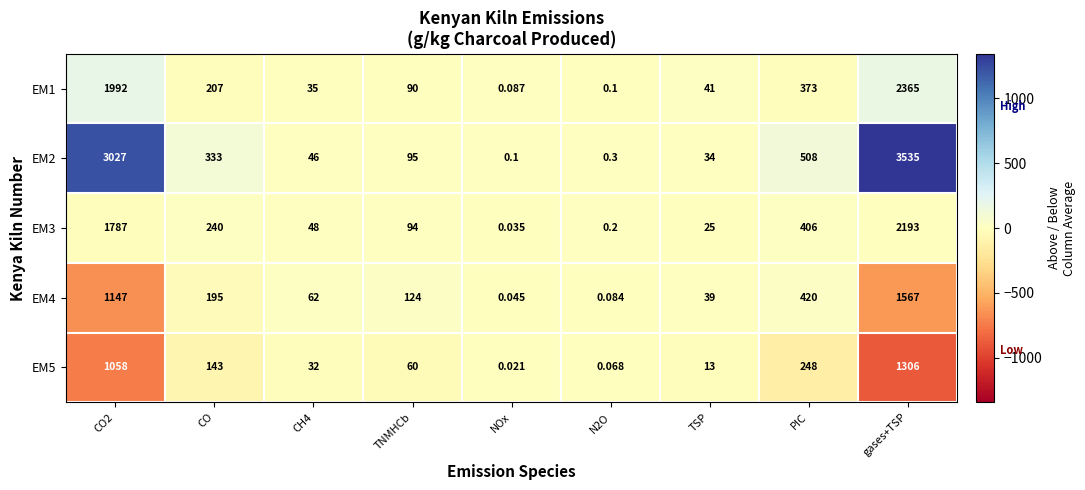

Which series changed the most between TNMHCb and N2O?

EM4